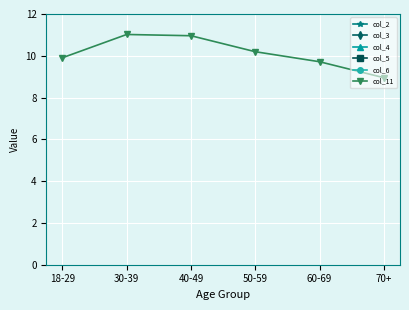

True or false: col_11 has more than 1 points higher than both neighbors.

False